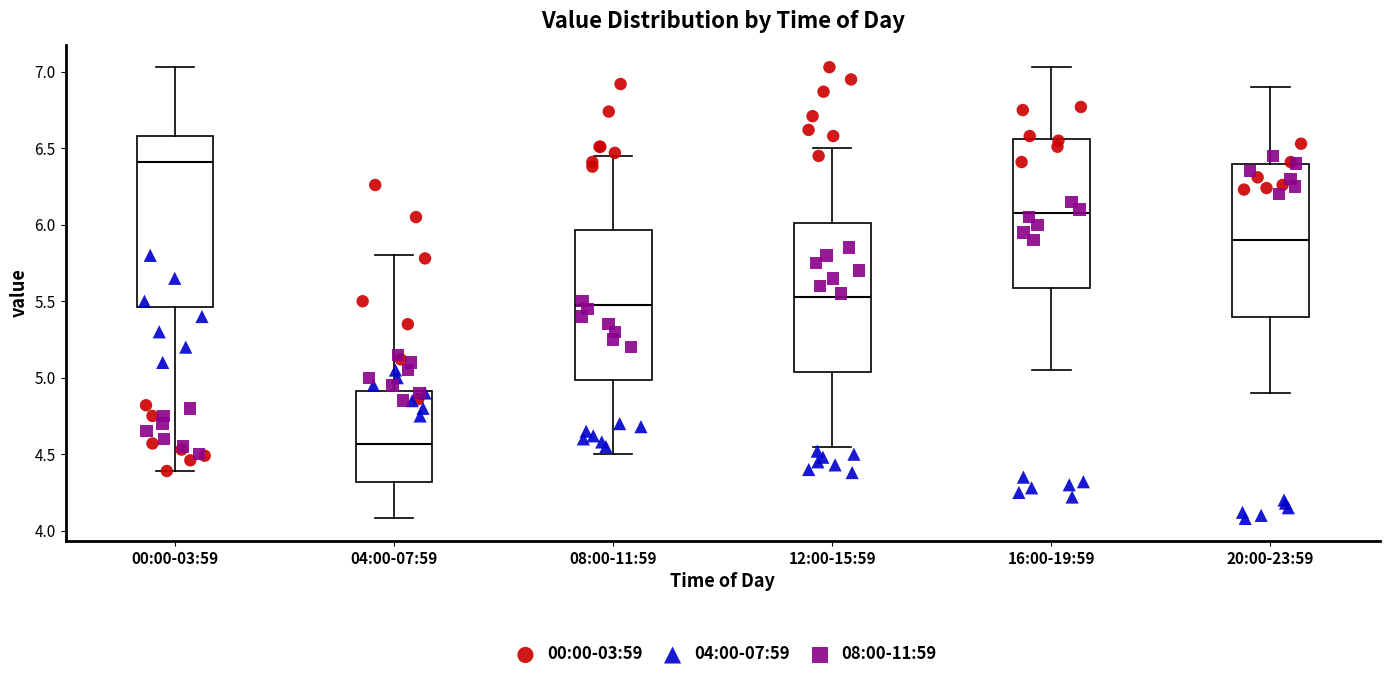

Which box's median line is the lowest?

04:00-07:59